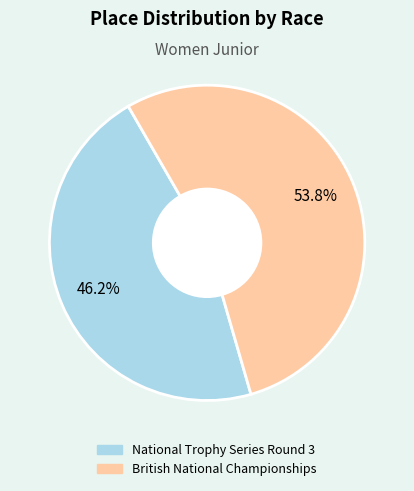

To the nearest percent, what is the difference between the largest and smallest slice percentages?

8%